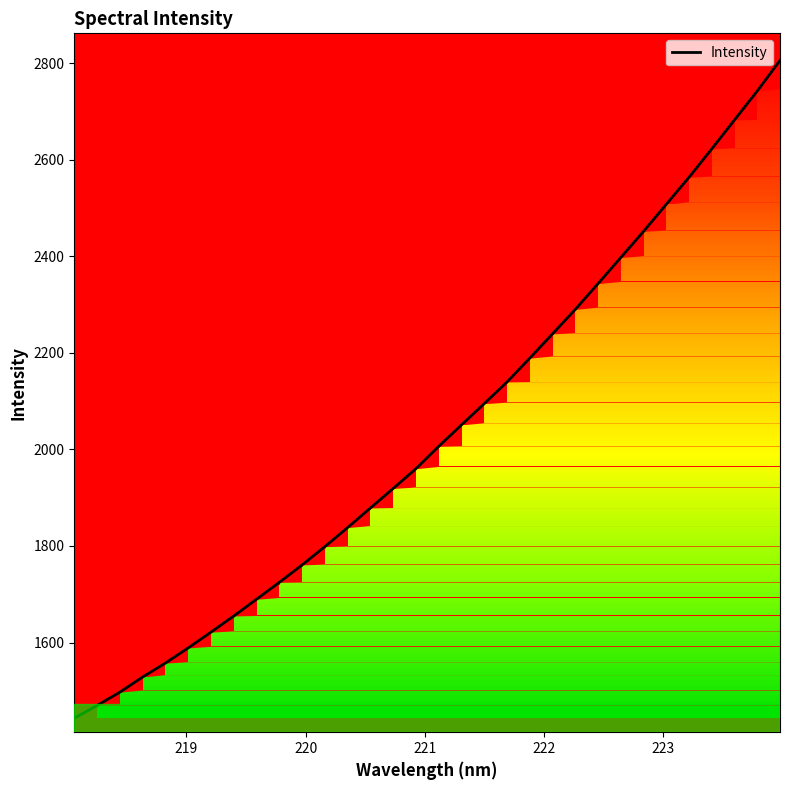

What is the difference between the maximum and minimum values?

1362.1